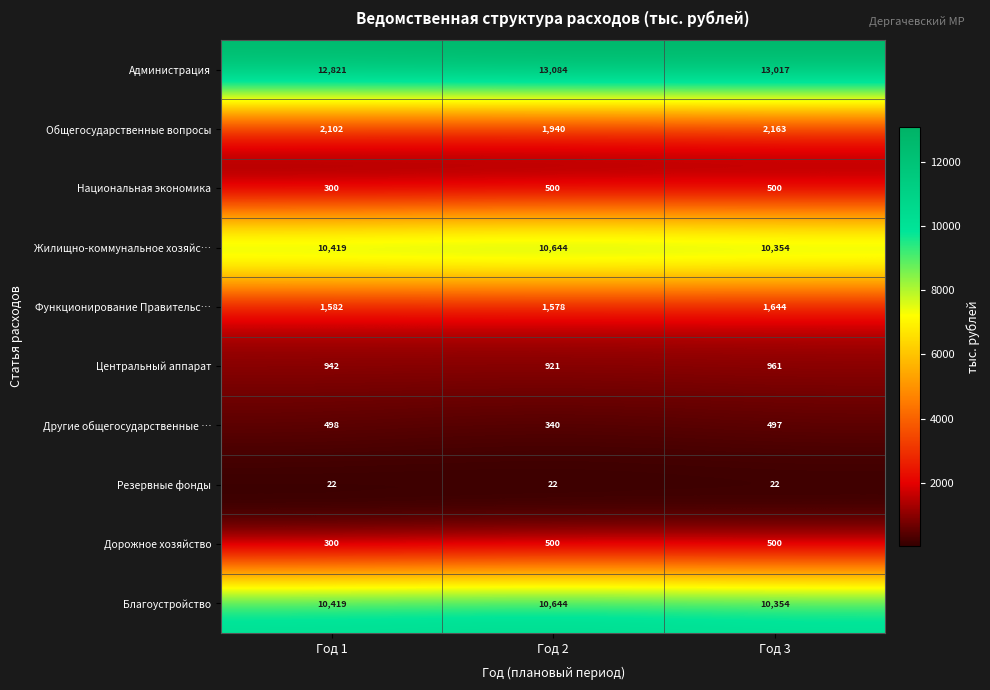

At how many categories does at least one series exceed 419?

3